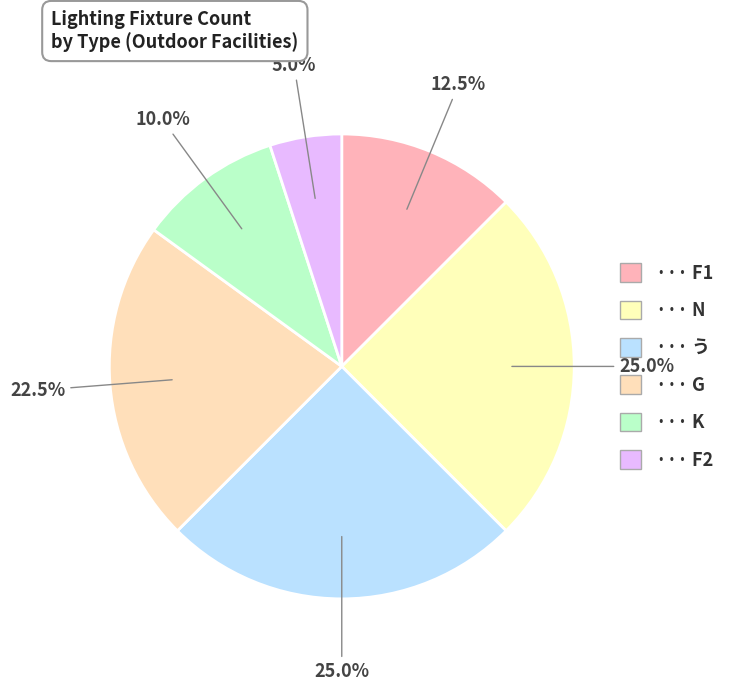

Count the number of slices in the pie.

6